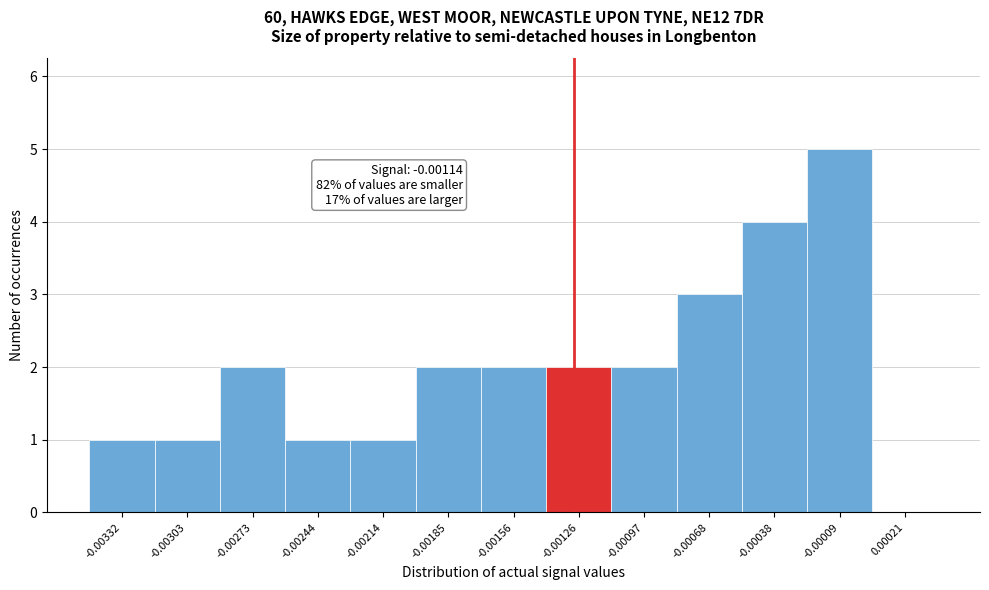

Between -0.00332 and -0.00097, which is larger?

-0.00097